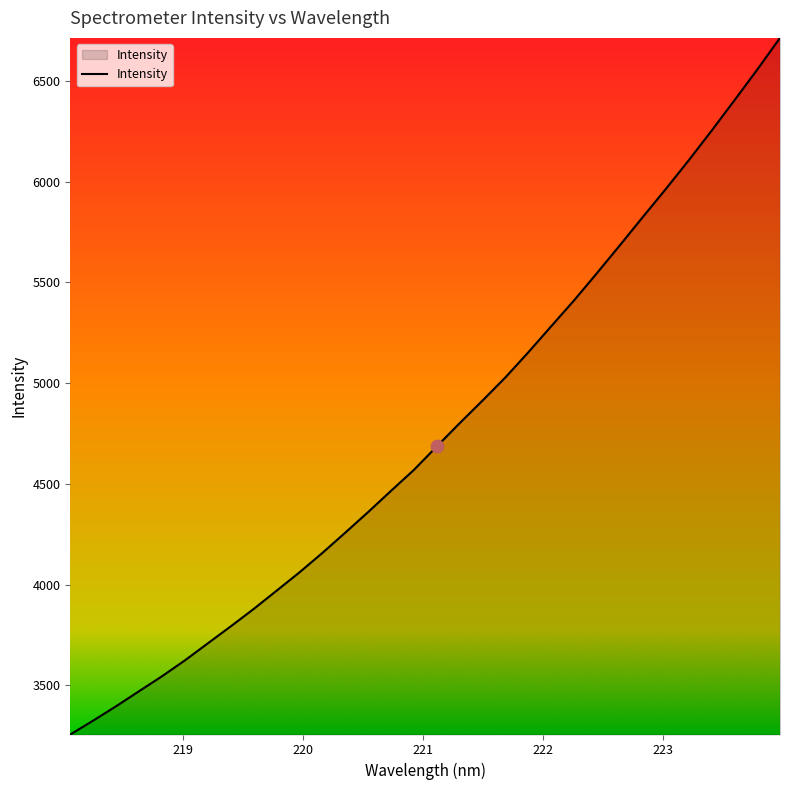

What is the maximum value shown in the chart?

6714.6